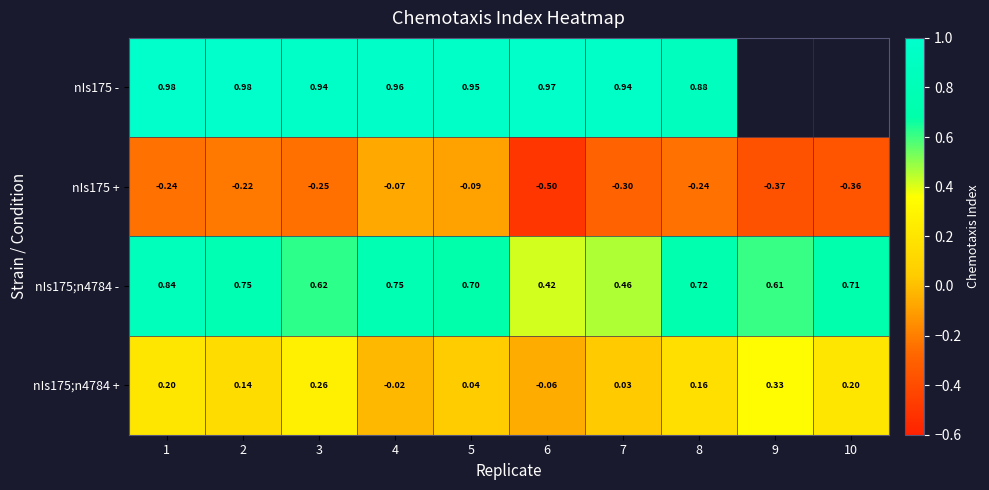

What is the maximum value shown in the chart?

1.0